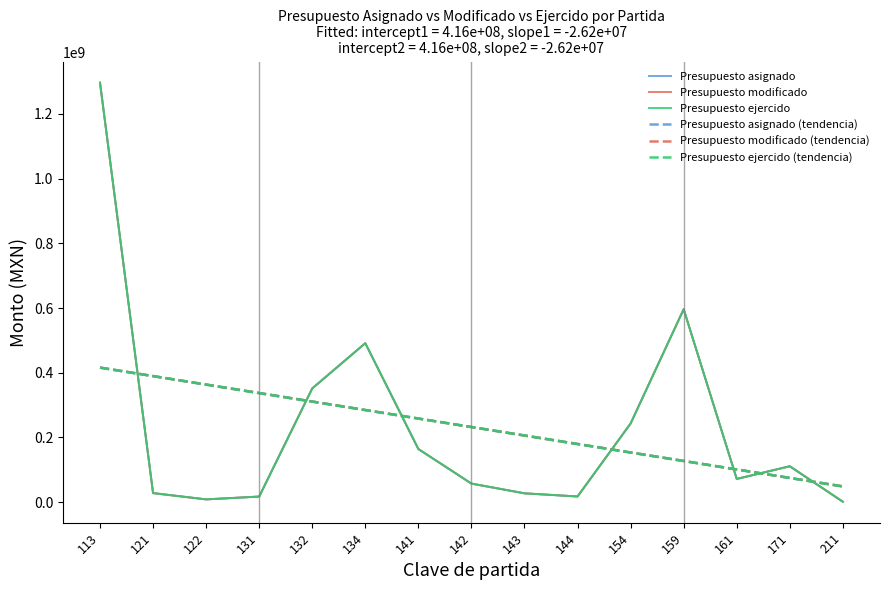

How many lines are shown in the chart?

6